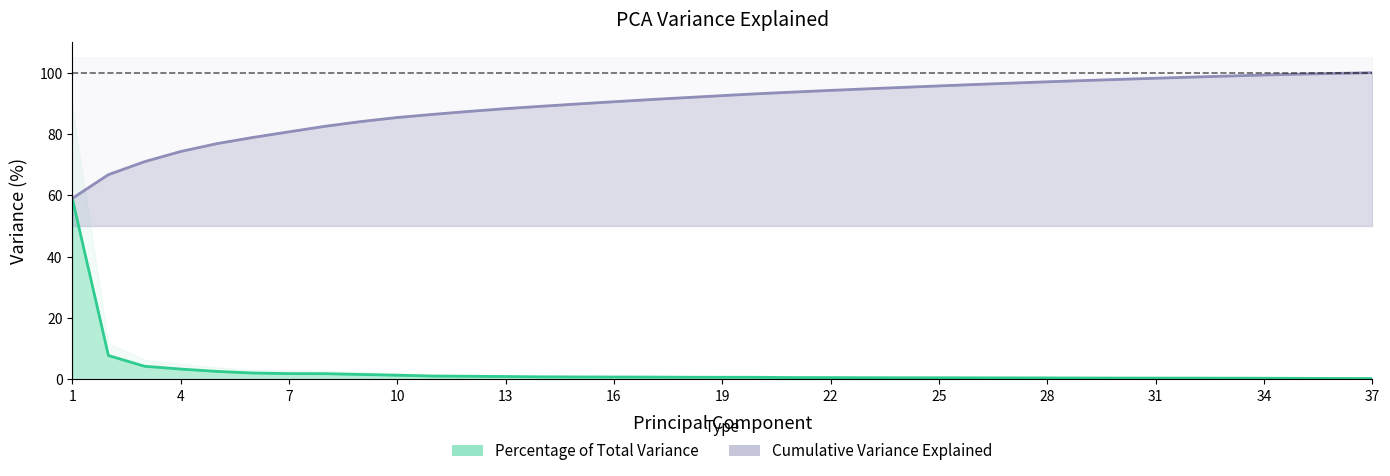

What is the value of the Cumulative Variance Explained point at the 29th from the left?

97.4